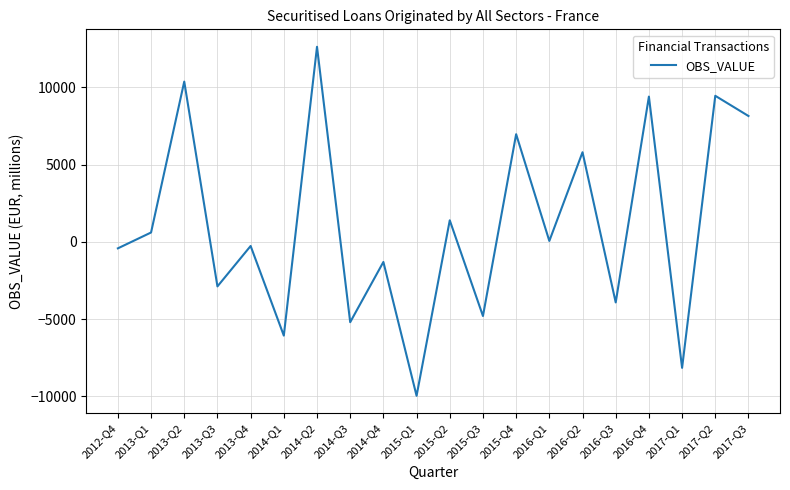

How many lines are shown in the chart?

1